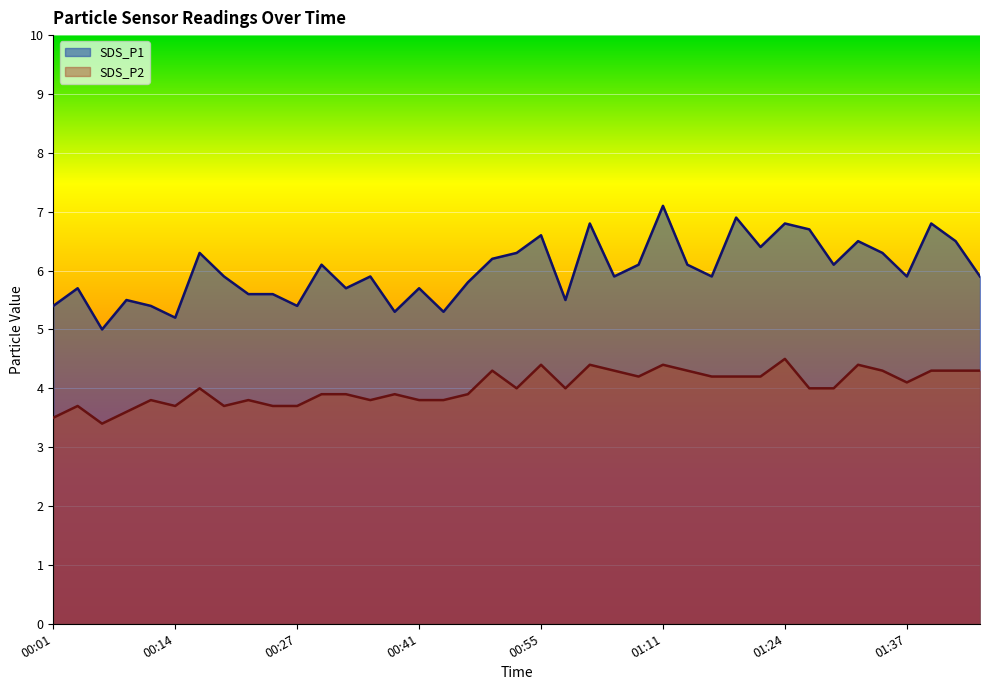

How many data points in SDS_P1 are above 5?

38